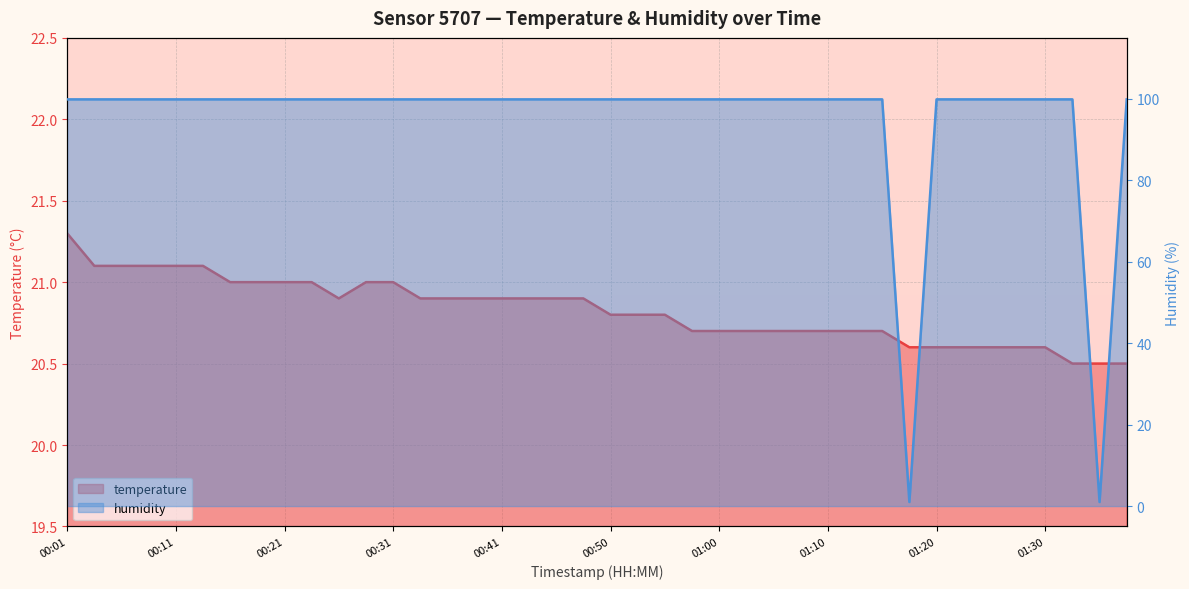

What position from the right is 00:58?

17